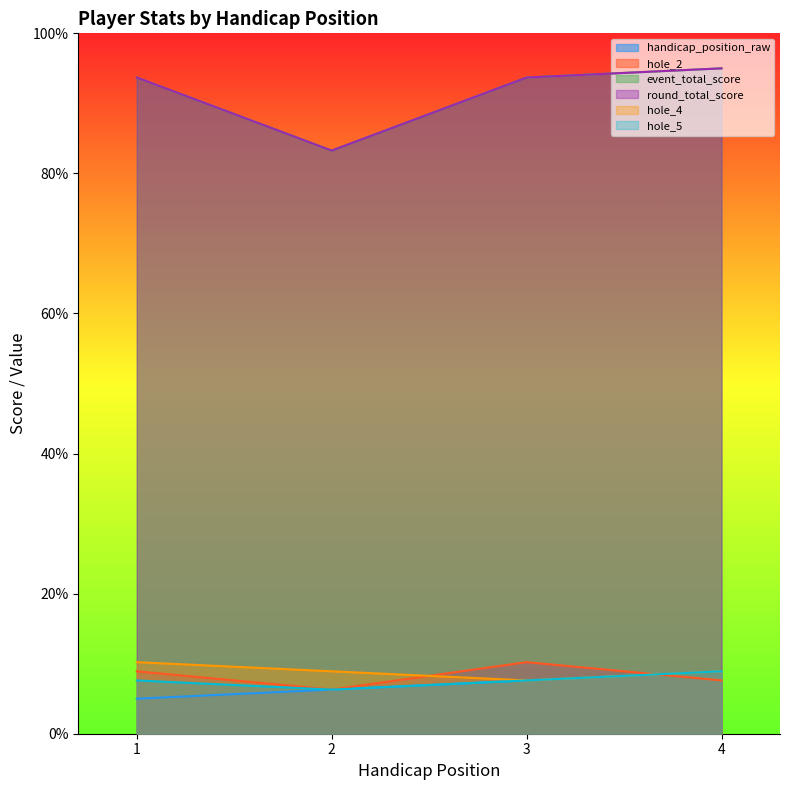

What is the difference between the maximum and minimum values in the hole_4 series?

2.6